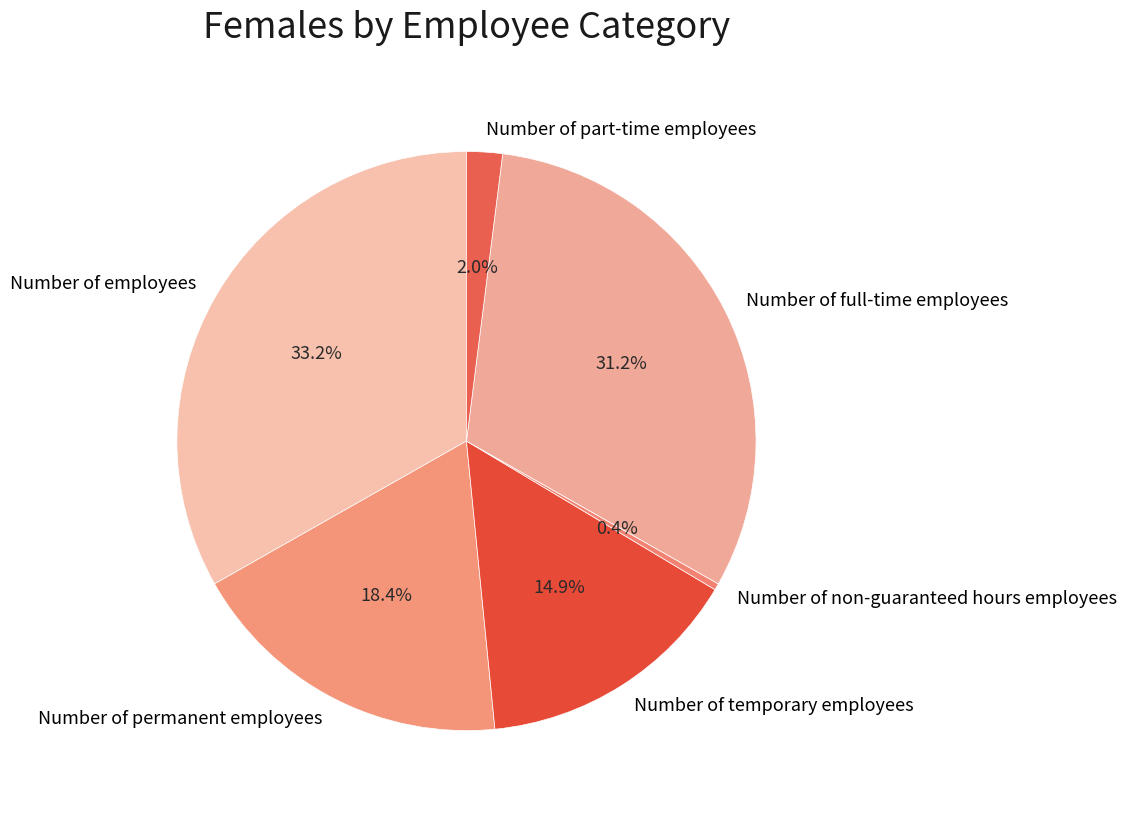

The Number of employees slice represents 33% of the pie. True or false?

True